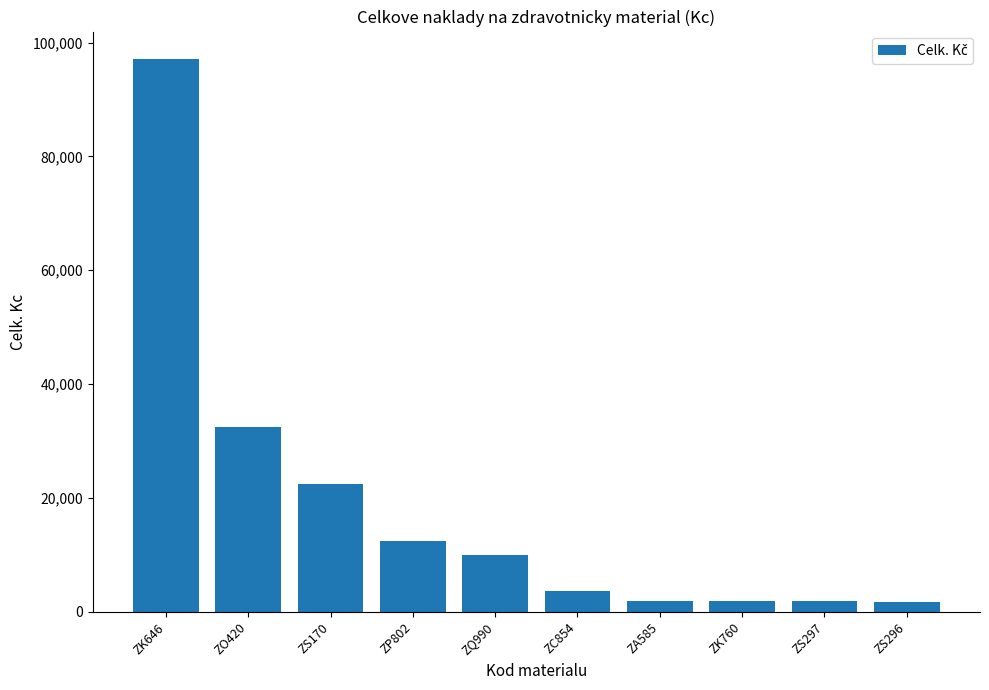

What is the maximum value shown in the chart?

97071.5